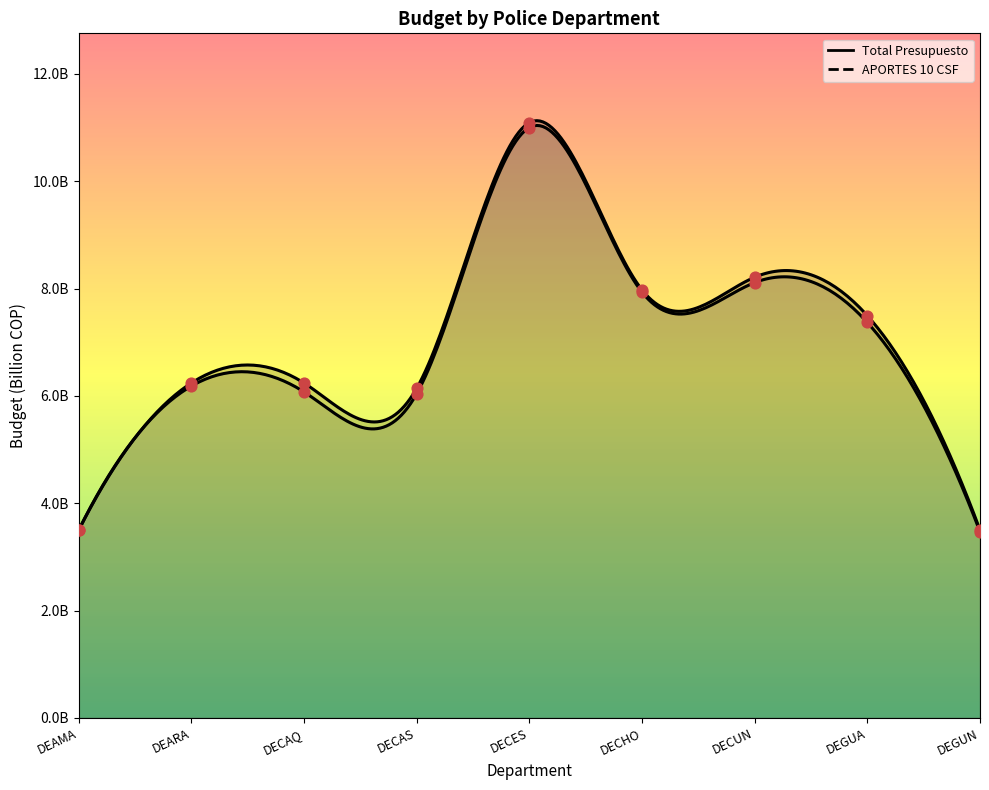

At how many categories does at least one series exceed 3?

9